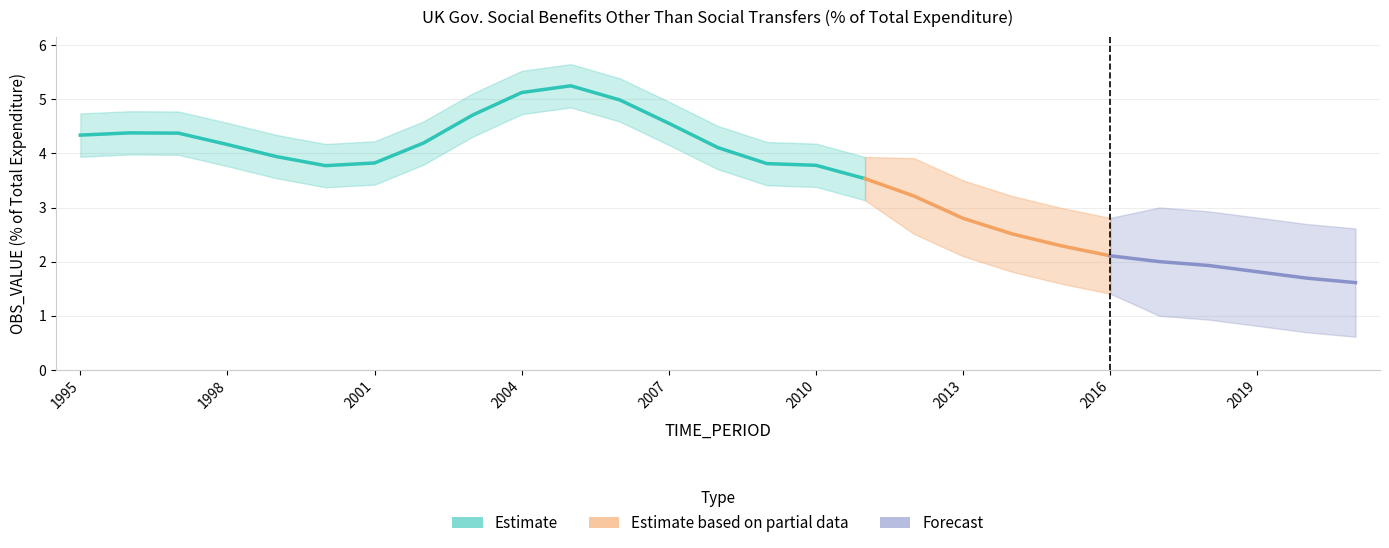

The chart shows a value of 4.3 at 1995. True or false?

True